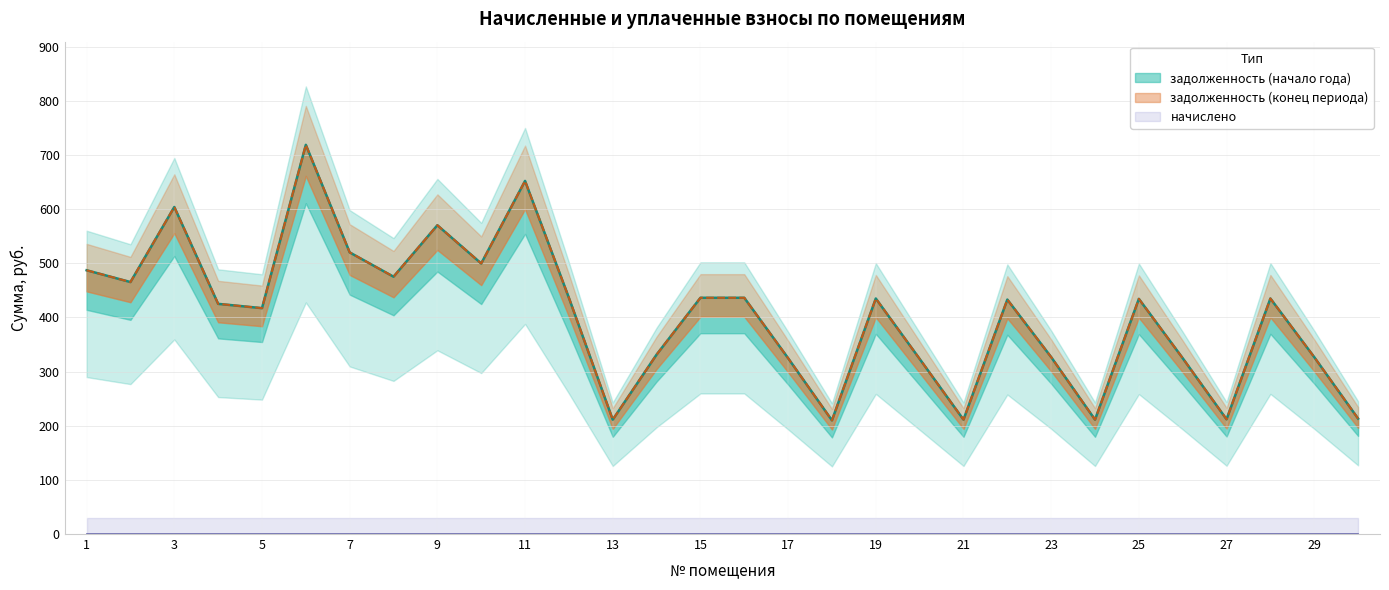

Which series has the widest spread of values?

zadolzhennost